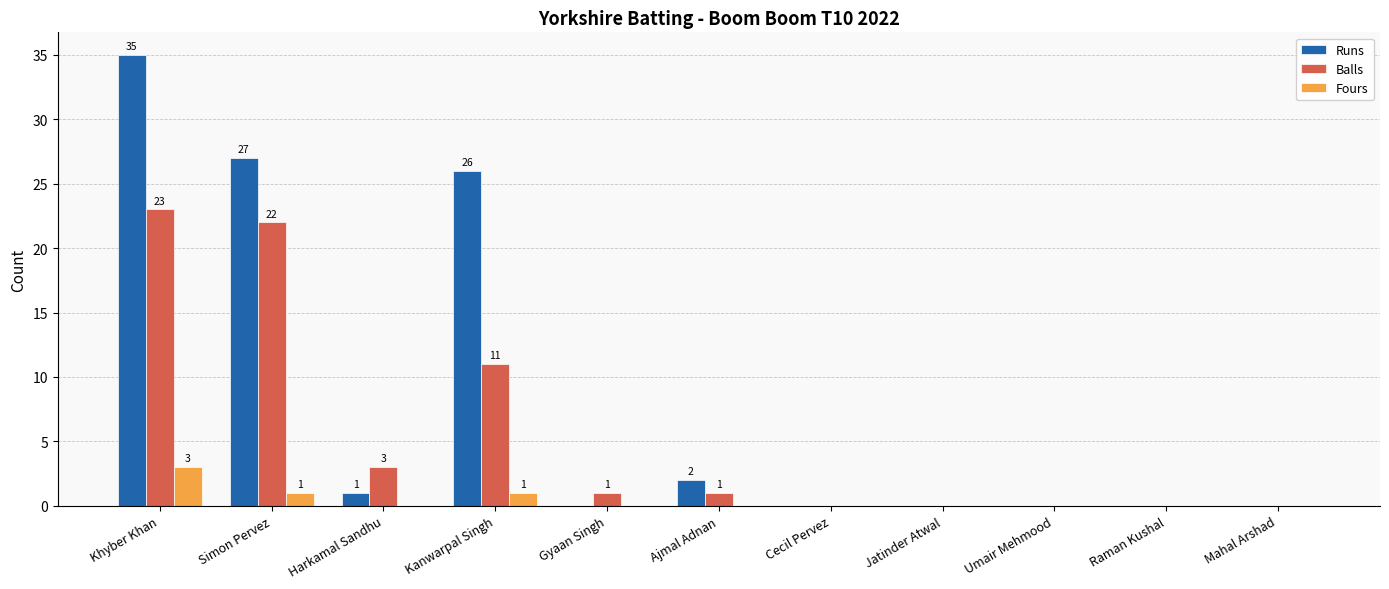

Are the bars horizontal?

No